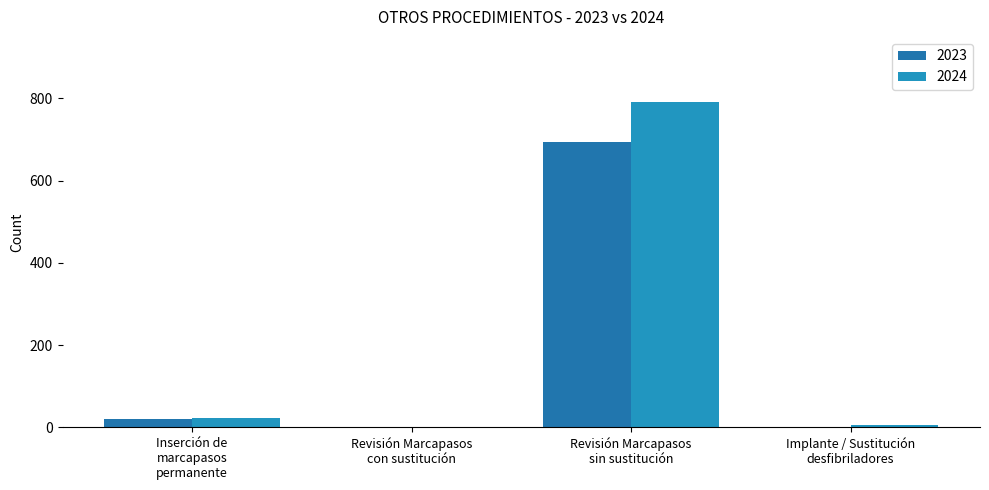

Rank the series at Inserción de
marcapasos
permanente from lowest to highest value.

2023, 2024